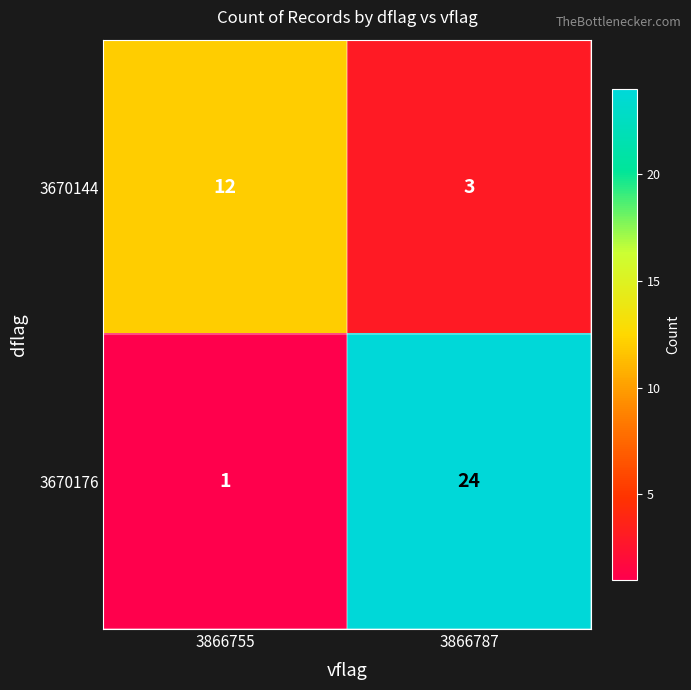

Which category has the lowest value across all series?

3866755